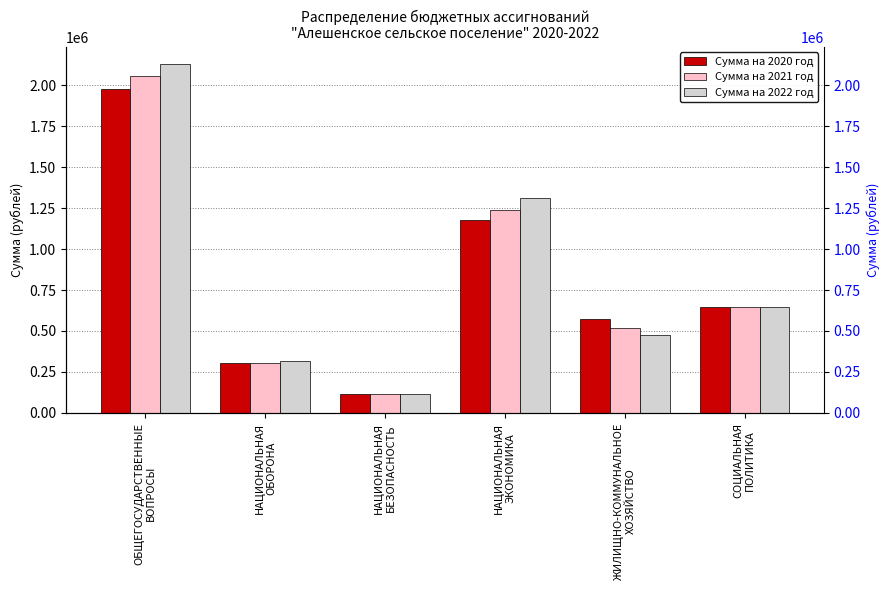

At how many categories does at least one series exceed 1947565?

1